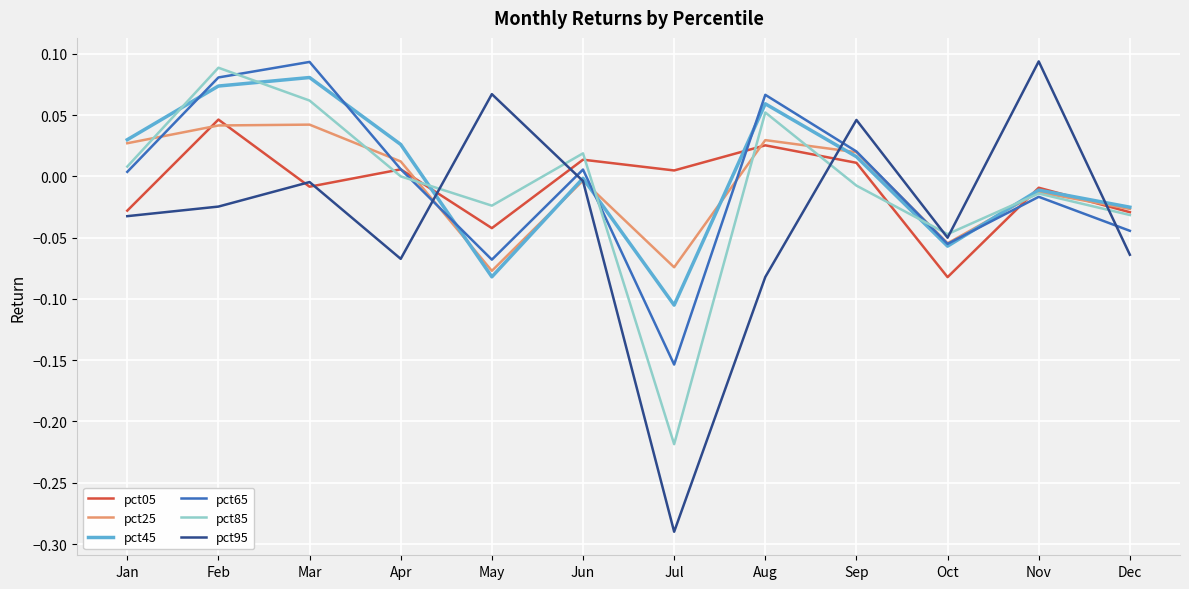

True or false: pct65 has more than 1 points higher than both neighbors.

True